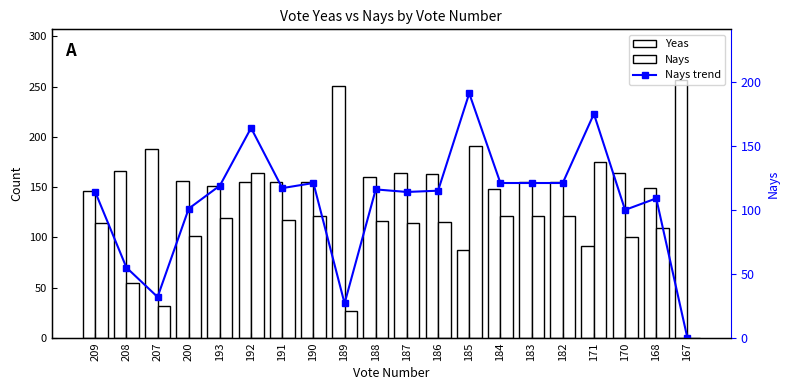

How many groups of bars are there?

20